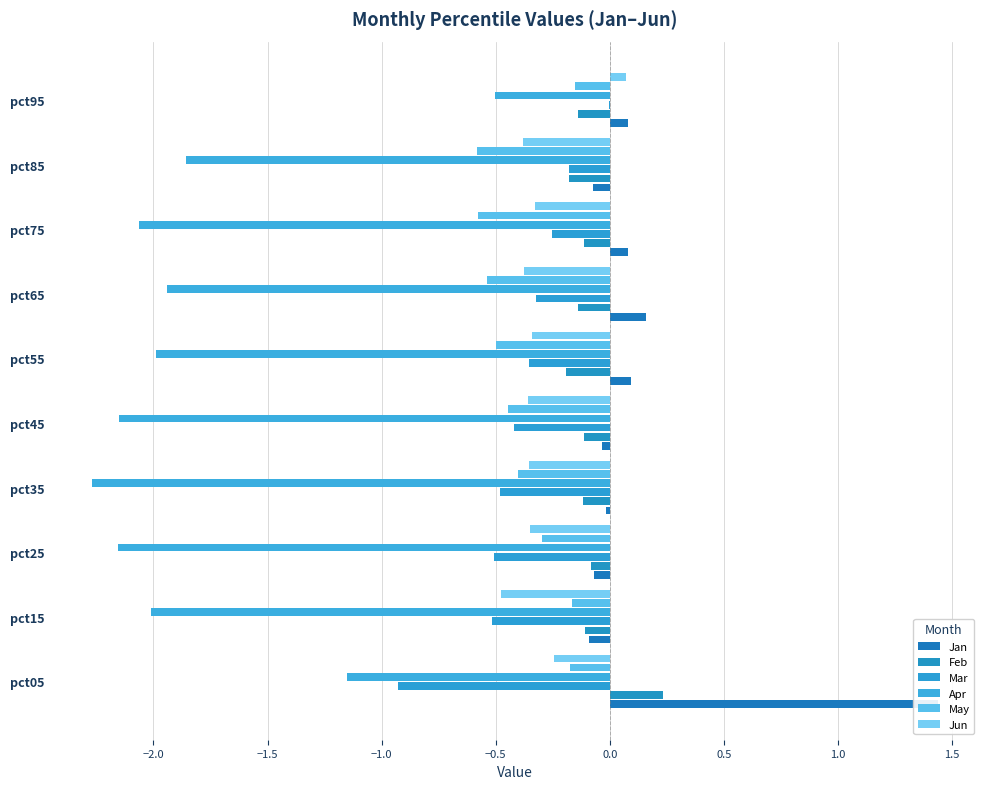

How many values in Jan are below zero?

5